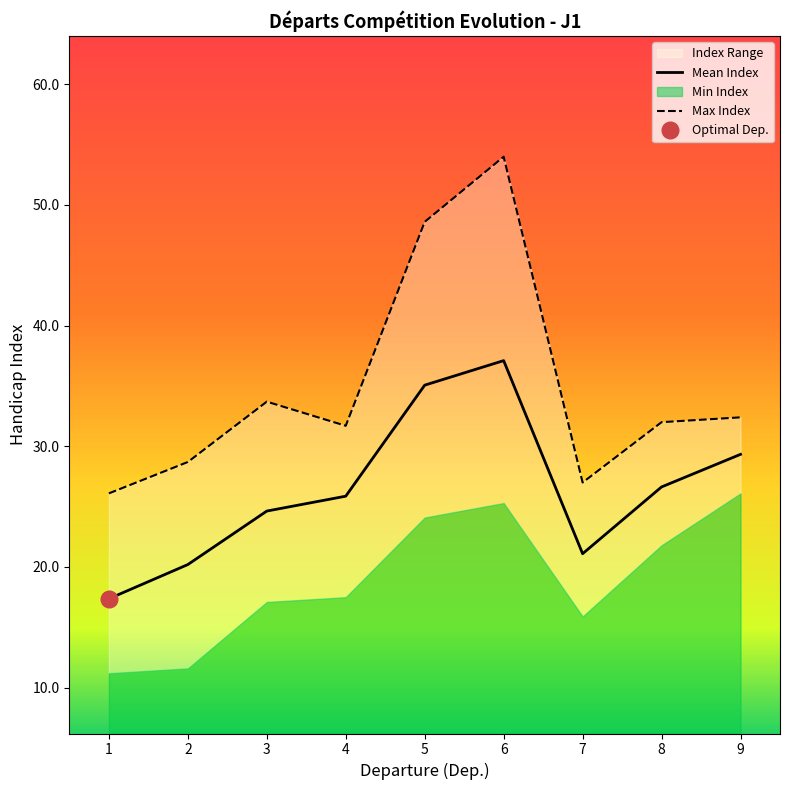

What is the maximum value for Mean Index?

37.1